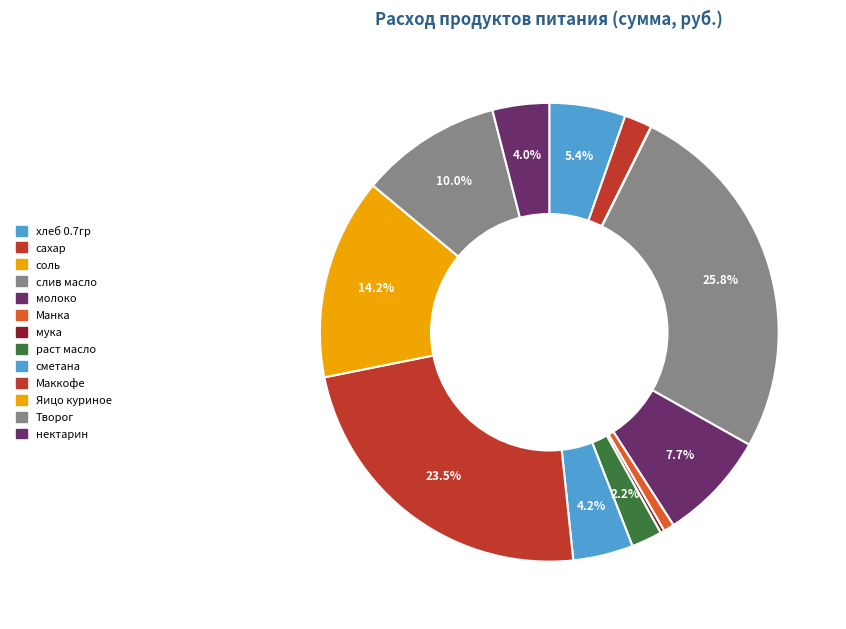

True or false: хлеб 0.7гр accounts for 18% of the total.

False